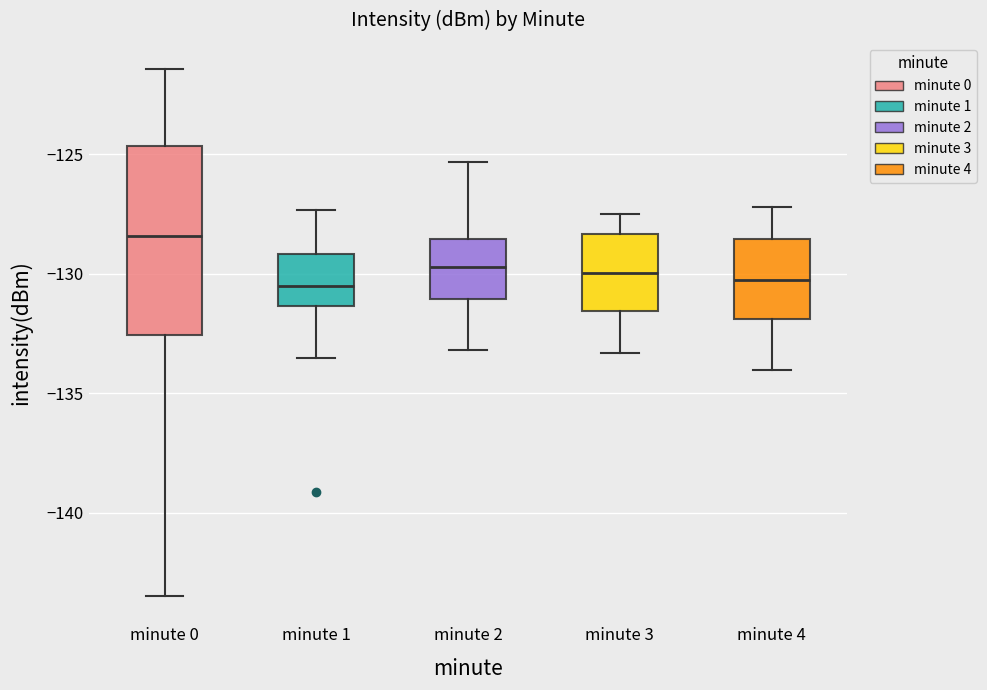

Where does the upper whisker of the box for minute 4 end on the y-axis? The values are not printed on the chart, so give them approximately, as read against the axis.

-127.0